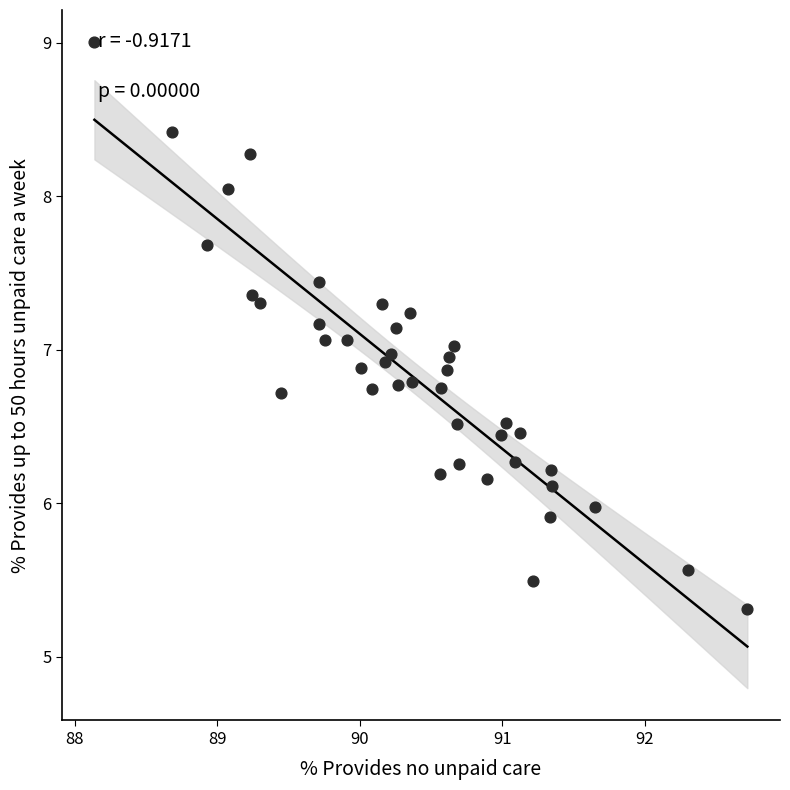

What is the range of X values (max minus min)?

4.6